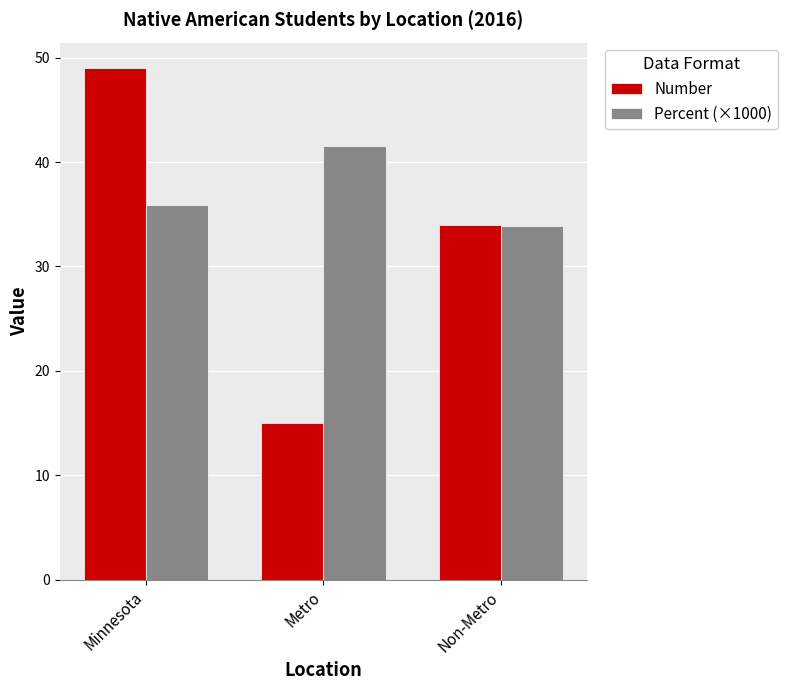

What is the sum of the Percent (×1000) values at Non-Metro and Metro?

75.4